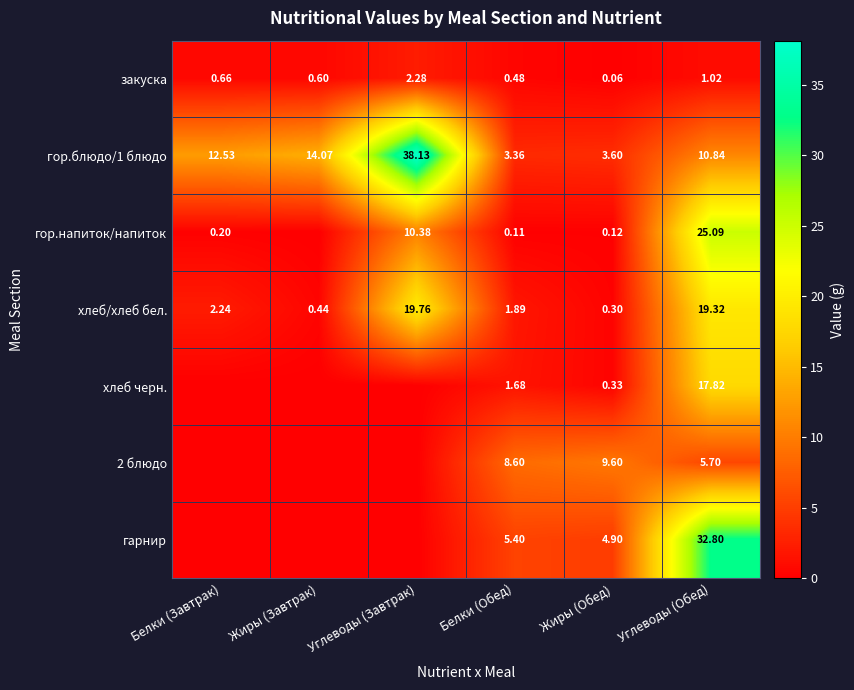

Which category has the highest value in the гор.блюдо/1 блюдо series?

Углеводы (Завтрак)